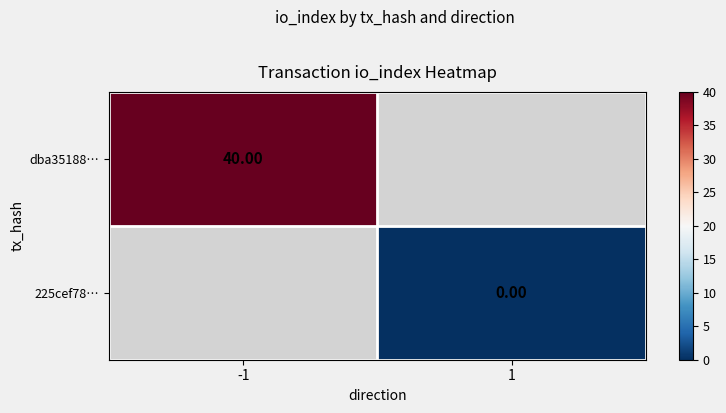

What is the greatest value displayed?

40.0